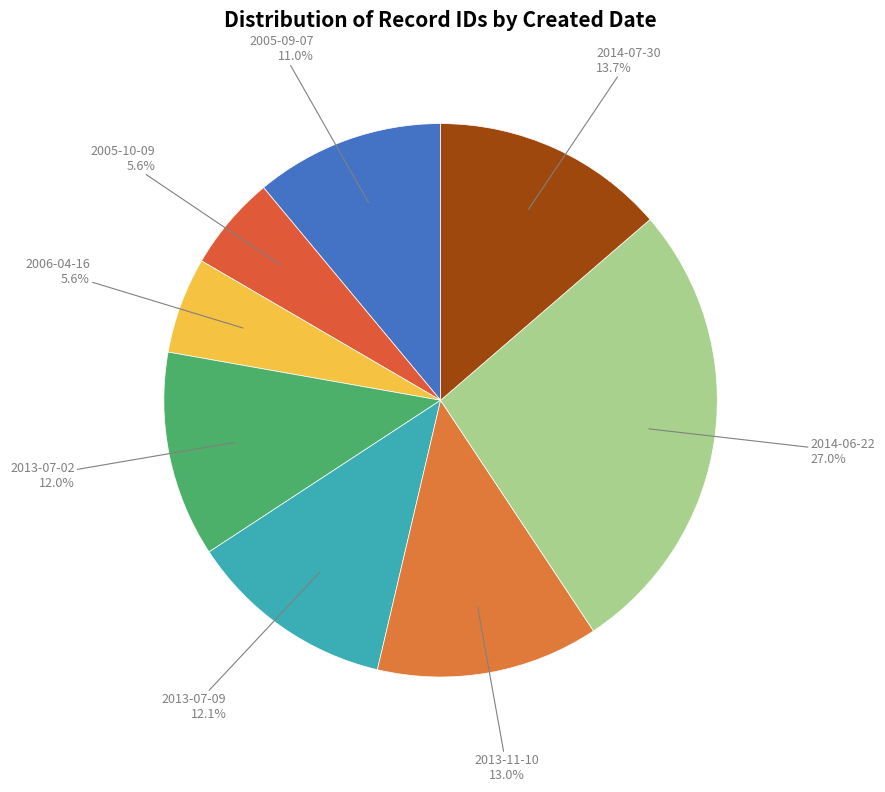

Is 2005-09-07 the majority of the pie?

No